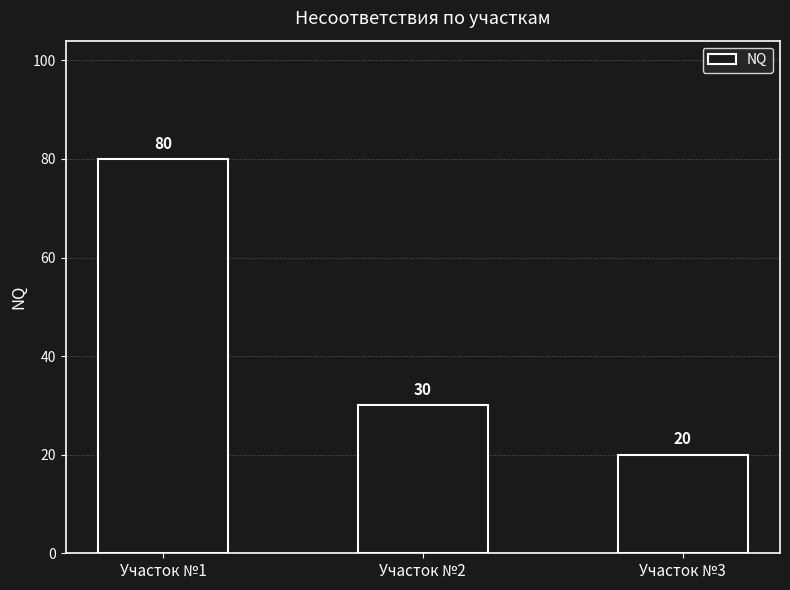

What is the greatest value displayed?

80